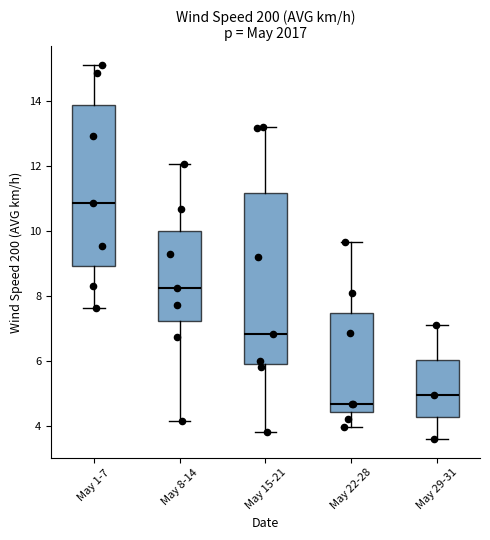

Which box's median line is the lowest?

May 22-28